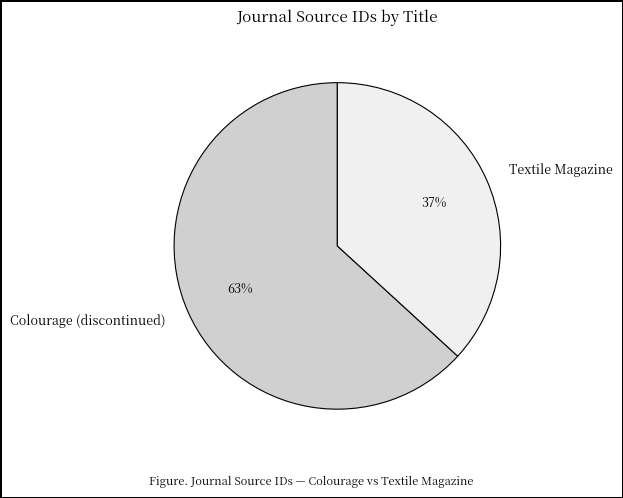

What is the ratio of the value at Colourage (discontinued) to the value at Textile Magazine?

1.7